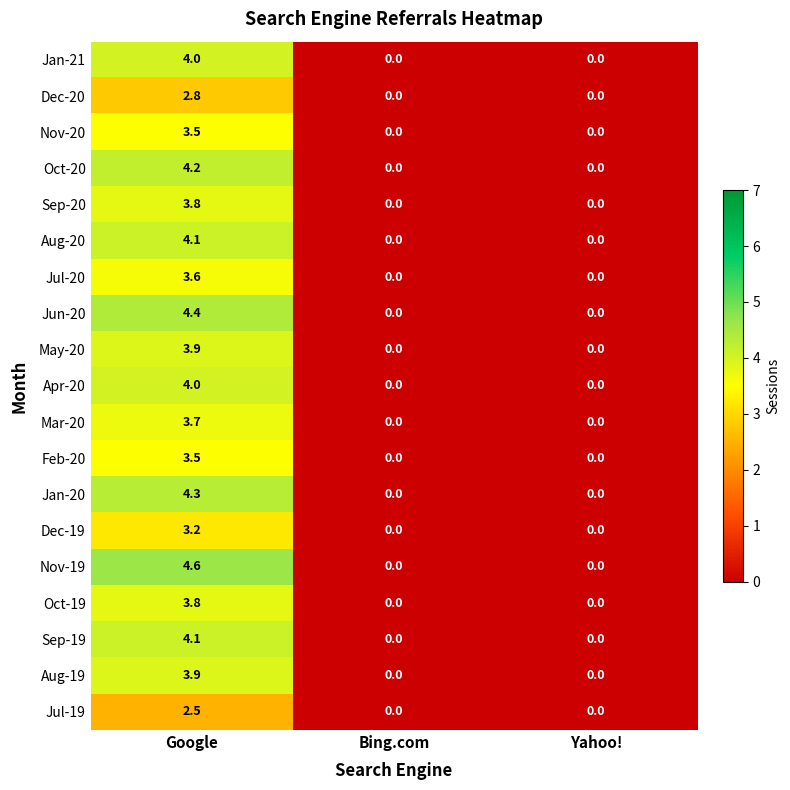

How many categories are shown in the chart?

3